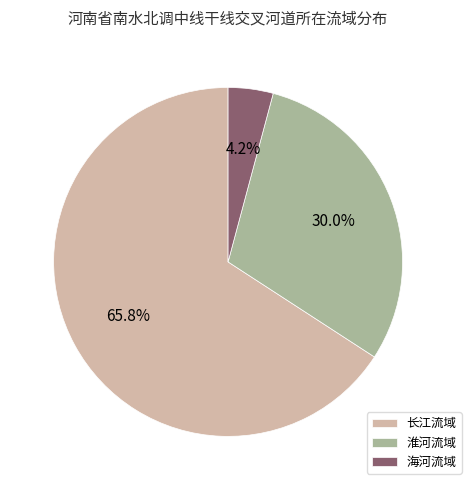

How many slices are in this pie chart?

3